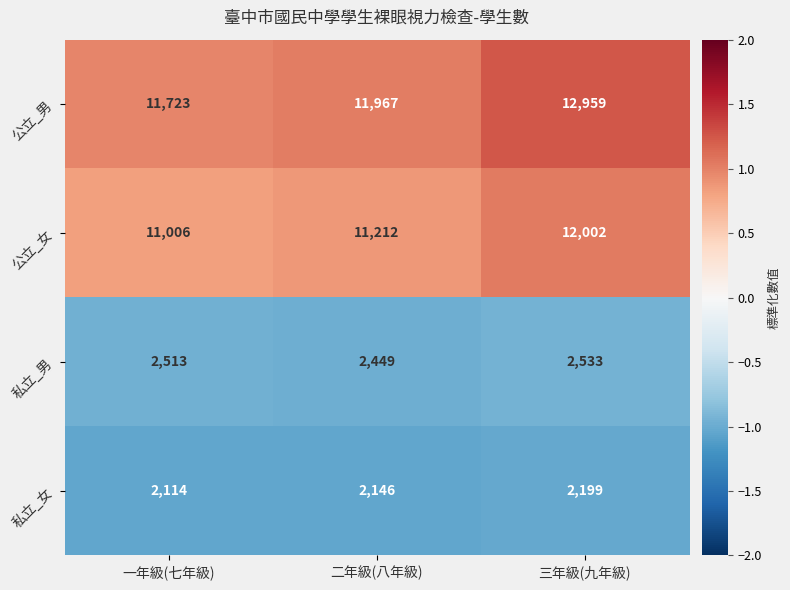

Which category has the highest value in the 私立_女 series?

三年級(九年級)